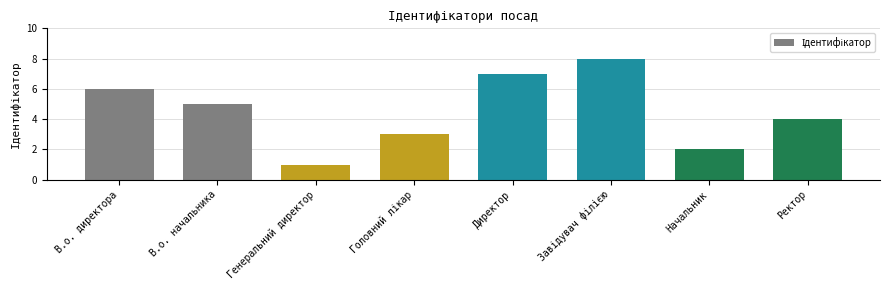

Where does the data first go above 5?

В.о. директора